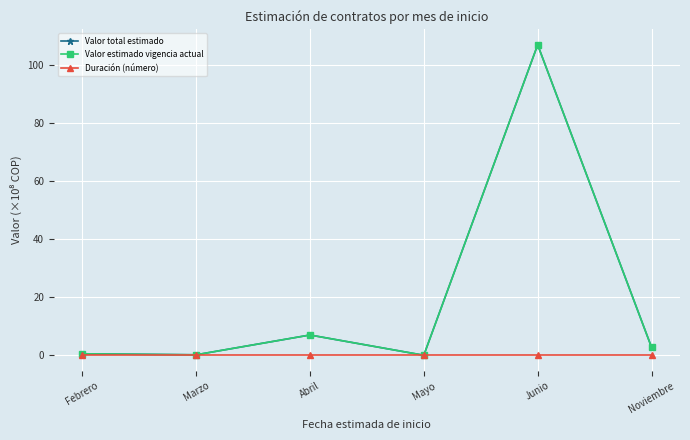

What is the label of the 6th point from the left?

Noviembre